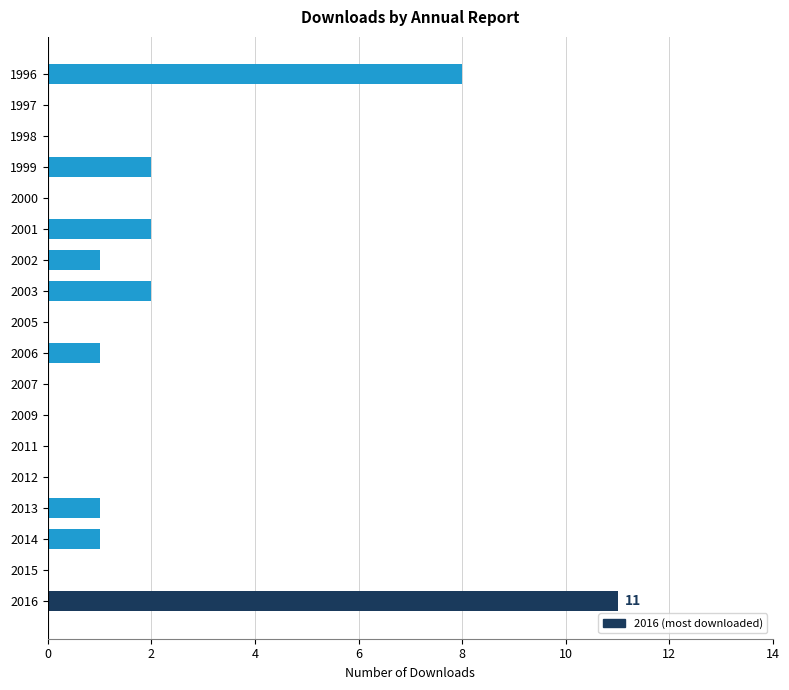

The chart shows a value of 2 at 2014. True or false?

False